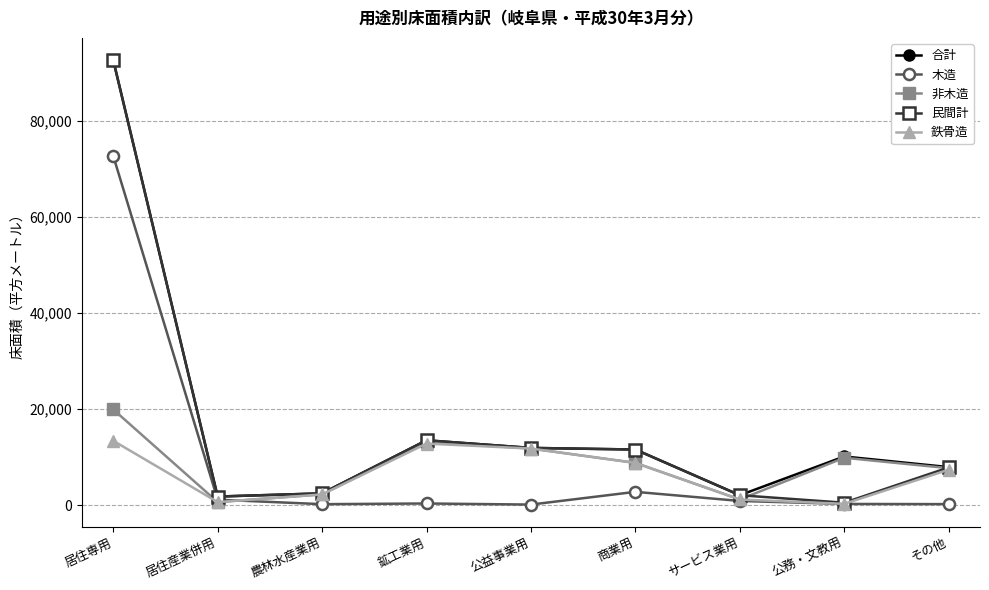

Does the chart have visible grid lines?

Yes